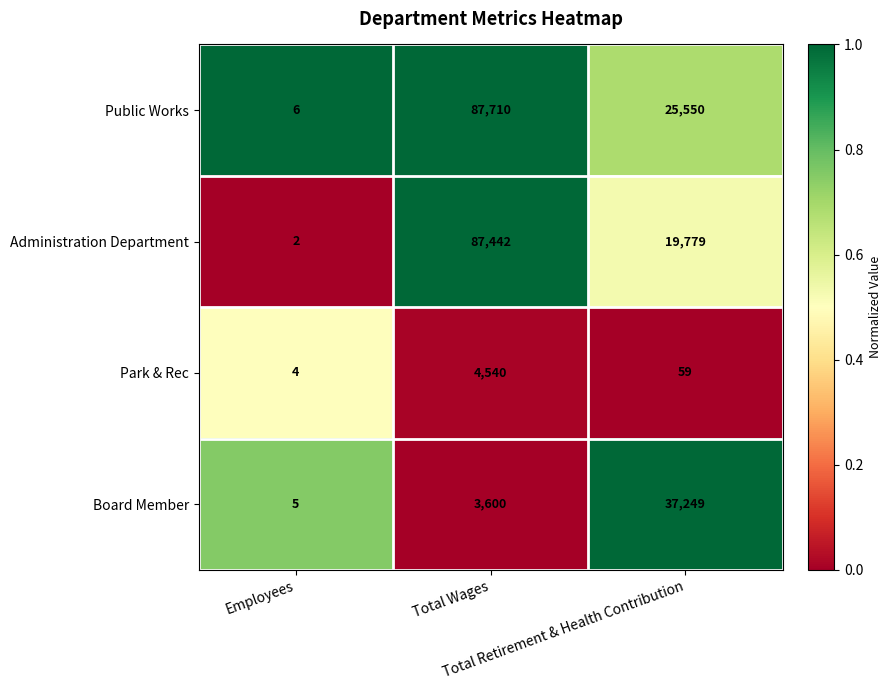

What is the sum of all Administration Department values?

107223